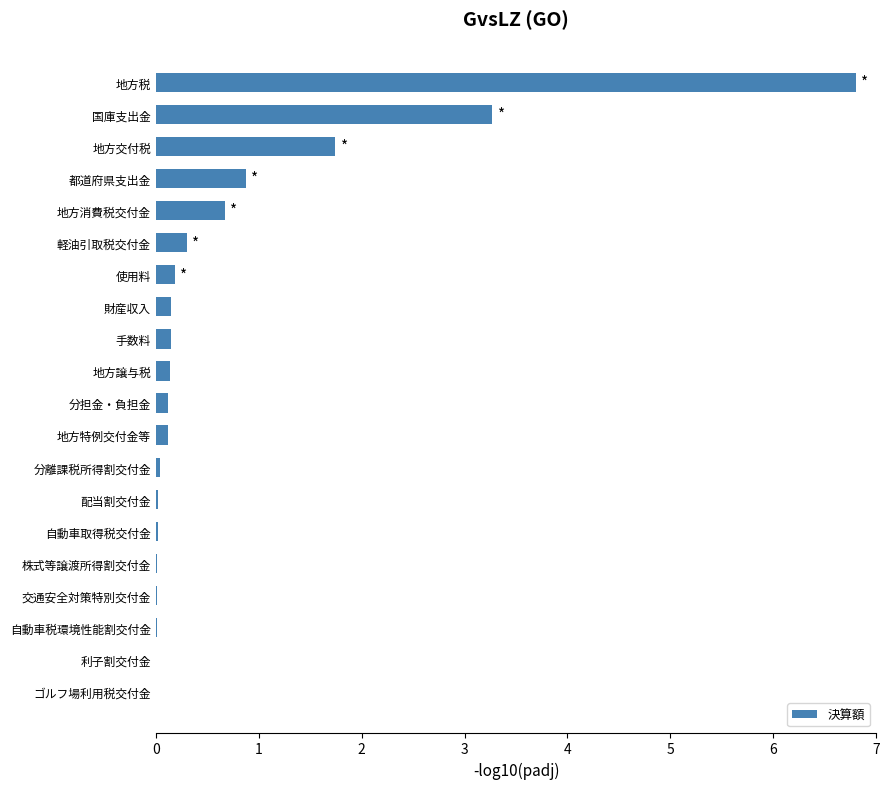

Which has a higher value, 財産収入 or 地方消費税交付金?

地方消費税交付金